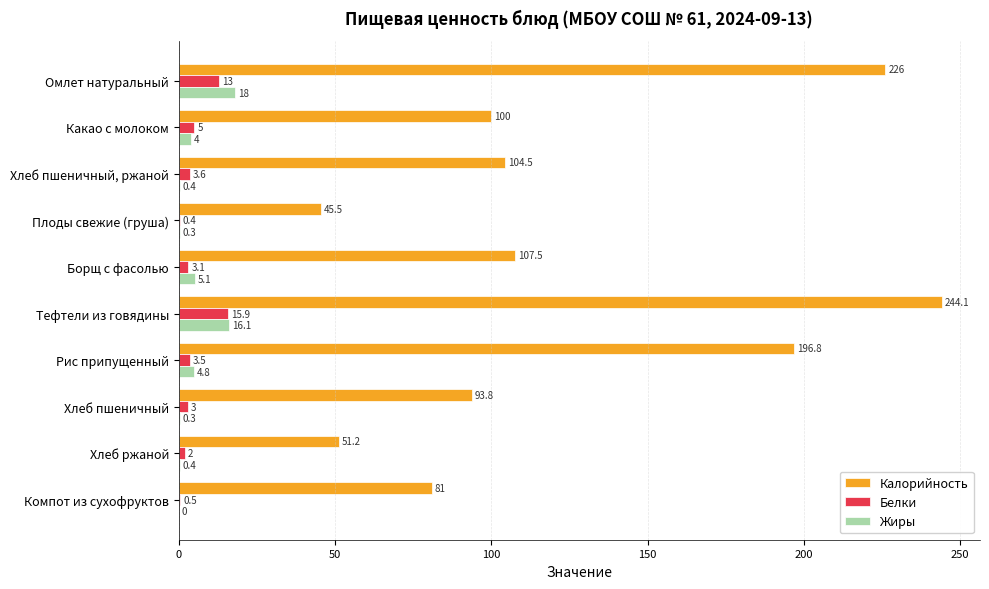

What are all the series names shown in the legend?

Калорийность, Белки, Жиры